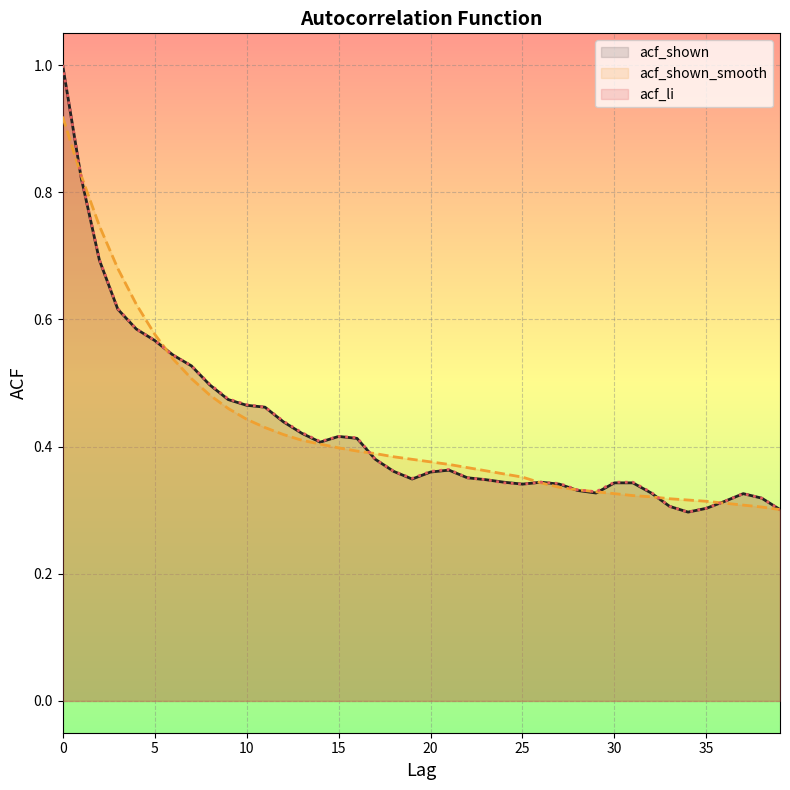

At which category does acf_shown reach its first local valley?

14